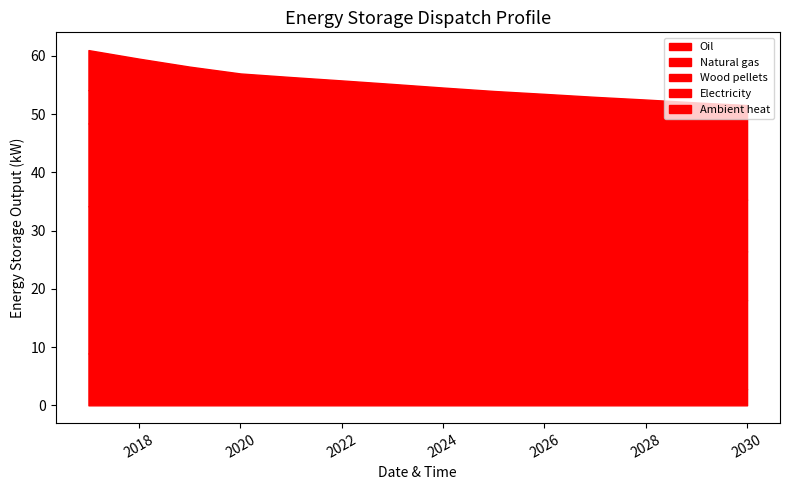

Which series changed the most between 2017 and 2022?

Natural gas